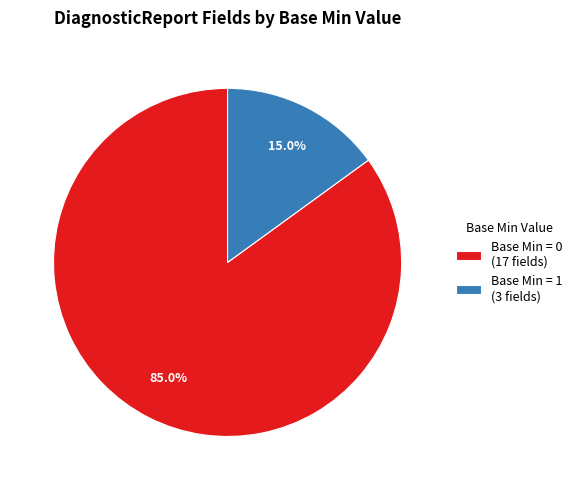

What is the largest slice in the pie chart?

Base Min = 0 (17 fields)